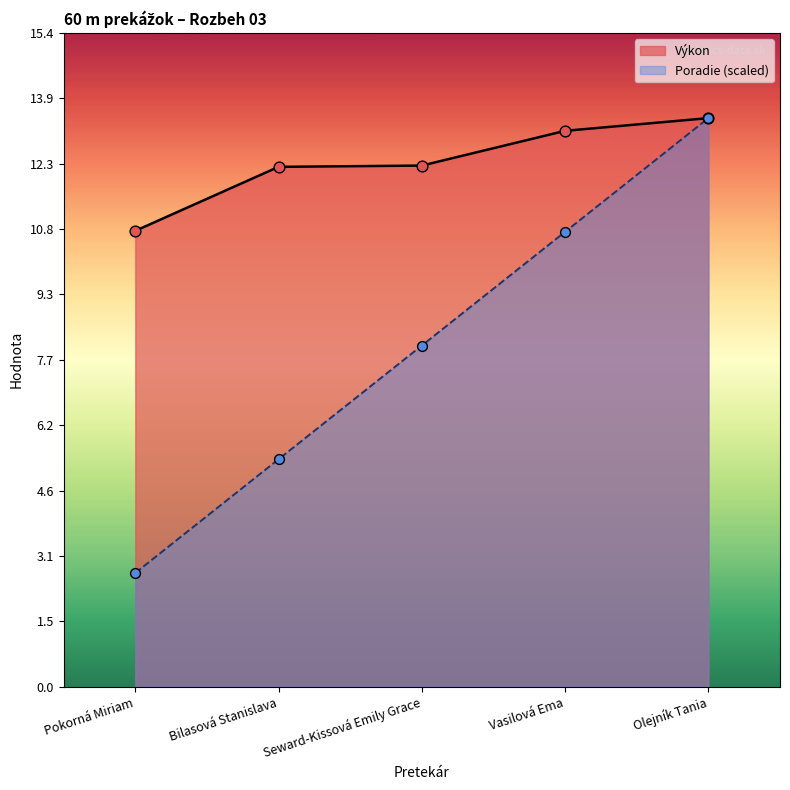

What are all the series names shown in the legend?

Výkon, Poradie (scaled)